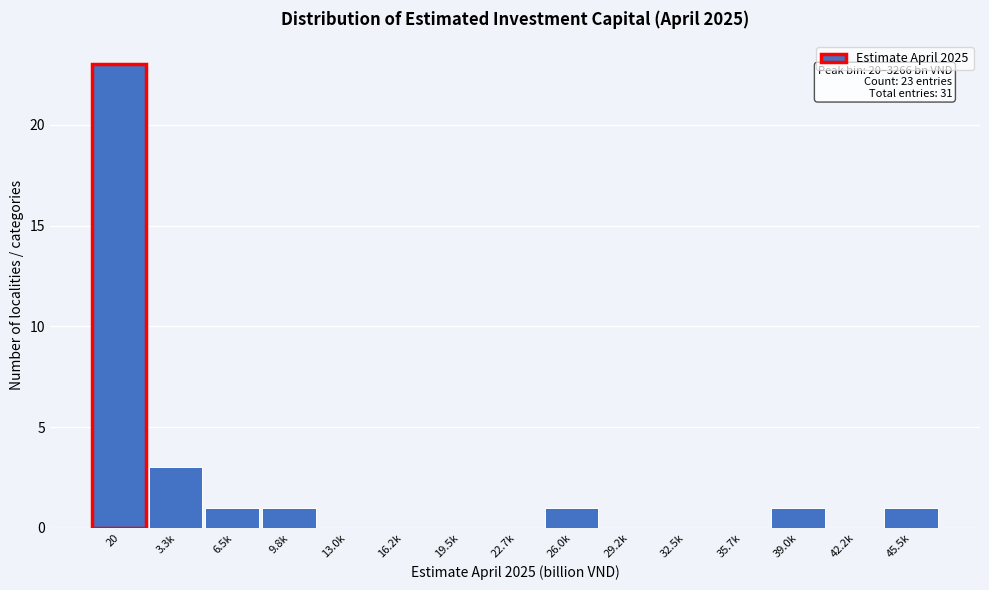

Reading right to left, list all the values displayed in this chart.

45.5k=1	42.2k=0	39.0k=1	35.7k=0	32.5k=0	29.2k=0	26.0k=1	22.7k=0	19.5k=0	16.2k=0	13.0k=0	9.8k=1	6.5k=1	3.3k=3	20=23